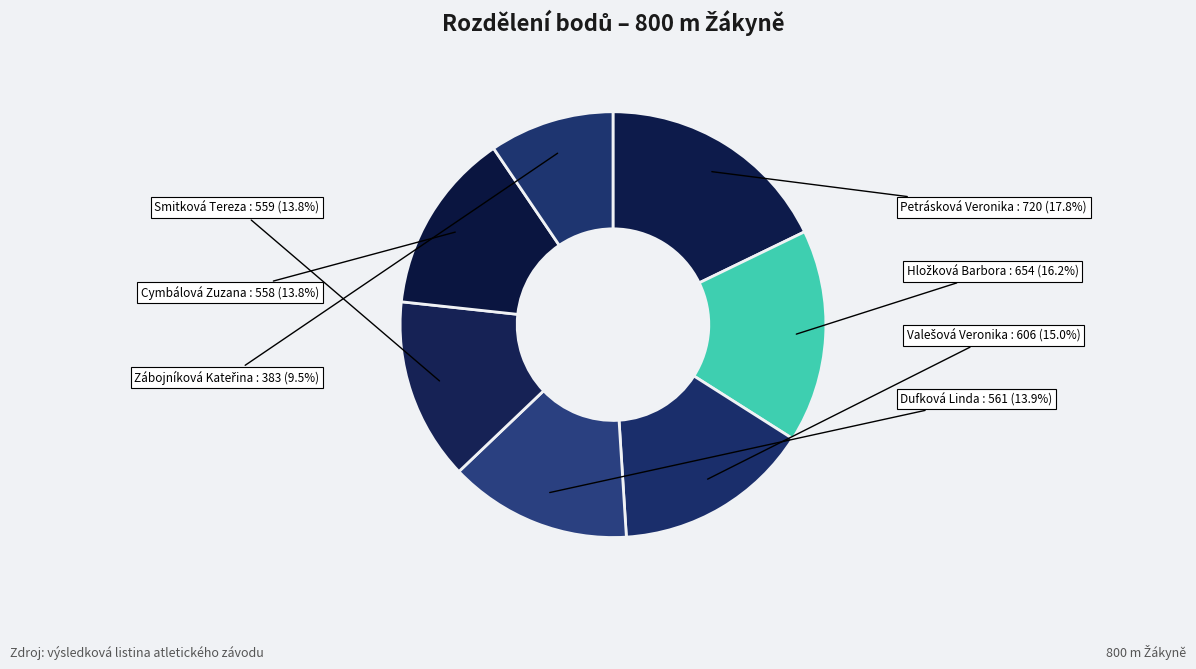

Is there a majority slice in this chart?

No